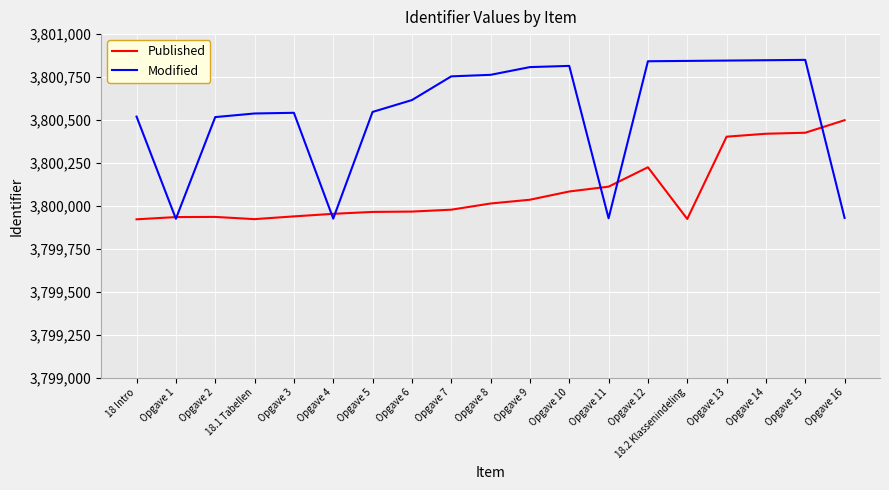

Which series has the largest total across all categories?

Modified